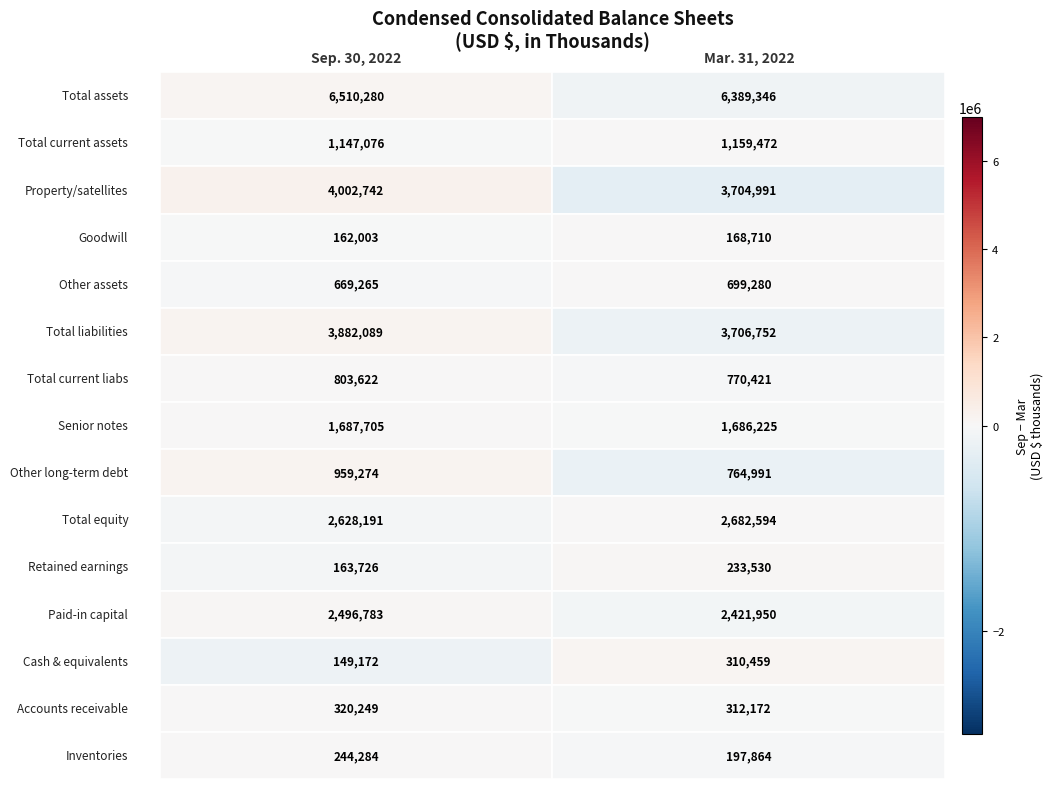

Reading left to right, transcribe all the data shown in this chart.

Total assets: 6510280	6389346
Total current assets: 1147076	1159472
Property/satellites: 4002742	3704991
Goodwill: 162003	168710
Other assets: 669265	699280
Total liabilities: 3882089	3706752
Total current liabs: 803622	770421
Senior notes: 1687705	1686225
Other long-term debt: 959274	764991
Total equity: 2628191	2682594
Retained earnings: 163726	233530
Paid-in capital: 2496783	2421950
Cash & equivalents: 149172	310459
Accounts receivable: 320249	312172
Inventories: 244284	197864